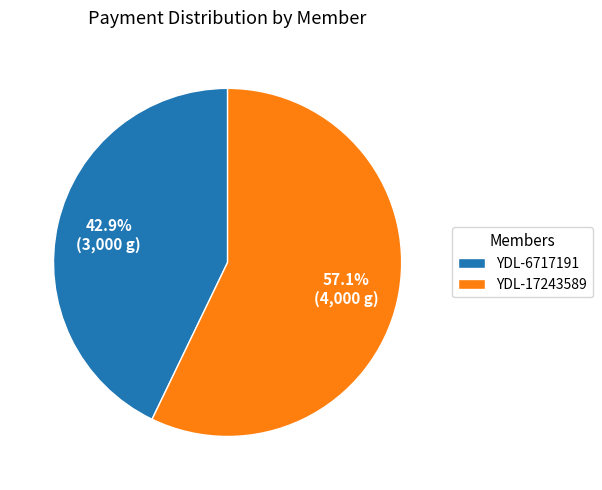

Is the sum of YDL-17243589 and YDL-6717191 greater than half?

Yes